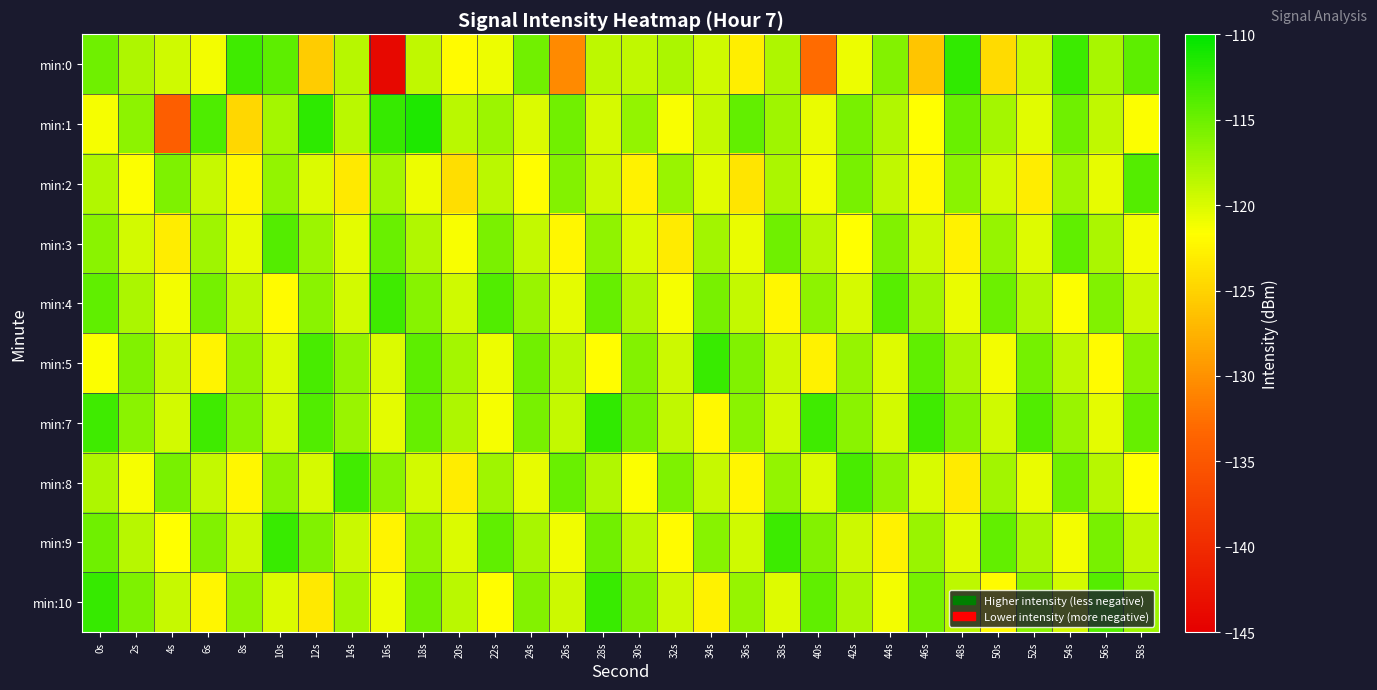

Reading right to left, extract all data points from this chart.

min:0: 58s=-114.3	56s=-117.8	54s=-112.7	52s=-119.2	50s=-124.4	48s=-112.3	46s=-126.0	44s=-116.1	42s=-120.9	40s=-132.9	38s=-118.0	36s=-122.9	34s=-119.4	32s=-117.9	30s=-118.8	28s=-118.7	26s=-130.6	24s=-115.3	22s=-120.8	20s=-122.0	18s=-118.9	16s=-144.0	14s=-118.4	12s=-125.4	10s=-114.3	8s=-112.9	6s=-121.2	4s=-119.5	2s=-118.0	0s=-115.1
min:1: 58s=-121.5	56s=-118.8	54s=-115.1	52s=-120.3	50s=-117.6	48s=-114.9	46s=-121.7	44s=-118.2	42s=-115.5	40s=-120.8	38s=-117.3	36s=-114.6	34s=-118.9	32s=-121.4	30s=-116.7	28s=-119.8	26s=-115.3	24s=-120.1	22s=-117.2	20s=-118.5	18s=-111.4	16s=-112.5	14s=-118.6	12s=-112.1	10s=-117.6	8s=-124.7	6s=-113.7	4s=-134.2	2s=-116.5	0s=-121.3
min:2: 58s=-113.9	56s=-120.6	54s=-117.3	52s=-123.0	50s=-119.7	48s=-116.4	46s=-122.1	44s=-118.8	42s=-115.5	40s=-121.2	38s=-117.9	36s=-123.6	34s=-120.3	32s=-117.0	30s=-122.7	28s=-119.4	26s=-116.1	24s=-121.8	22s=-118.5	20s=-124.2	18s=-120.9	16s=-117.6	14s=-123.3	12s=-120.0	10s=-116.7	8s=-122.4	6s=-119.1	4s=-115.8	2s=-121.5	0s=-118.2
min:3: 58s=-121.1	56s=-117.8	54s=-114.5	52s=-120.2	50s=-116.9	48s=-122.6	46s=-119.3	44s=-116.0	42s=-121.7	40s=-118.4	38s=-115.1	36s=-120.8	34s=-117.5	32s=-123.2	30s=-119.9	28s=-116.6	26s=-122.3	24s=-119.0	22s=-115.7	20s=-121.4	18s=-118.1	16s=-114.8	14s=-120.5	12s=-117.2	10s=-113.9	8s=-120.6	6s=-117.3	4s=-123.0	2s=-119.7	0s=-116.4
min:4: 58s=-119.2	56s=-115.9	54s=-121.6	52s=-118.3	50s=-115.0	48s=-120.7	46s=-117.4	44s=-114.1	42s=-119.8	40s=-116.5	38s=-122.2	36s=-118.9	34s=-115.6	32s=-121.3	30s=-118.0	28s=-114.7	26s=-120.4	24s=-117.1	22s=-113.8	20s=-119.5	18s=-116.2	16s=-112.9	14s=-119.6	12s=-116.3	10s=-122.0	8s=-118.7	6s=-115.4	4s=-121.1	2s=-117.8	0s=-114.5
min:5: 58s=-116.3	56s=-122.0	54s=-118.7	52s=-115.4	50s=-121.1	48s=-117.8	46s=-114.5	44s=-120.2	42s=-116.9	40s=-122.6	38s=-119.3	36s=-116.0	34s=-112.7	32s=-119.4	30s=-116.1	28s=-121.8	26s=-118.5	24s=-115.2	22s=-120.9	20s=-117.6	18s=-114.3	16s=-120.0	14s=-116.7	12s=-113.4	10s=-120.1	8s=-116.8	6s=-122.5	4s=-119.2	2s=-115.9	0s=-121.6
min:7: 58s=-114.7	56s=-120.4	54s=-117.1	52s=-113.8	50s=-119.5	48s=-116.2	46s=-112.9	44s=-119.6	42s=-116.3	40s=-113.0	38s=-119.7	36s=-116.4	34s=-122.1	32s=-118.8	30s=-115.5	28s=-112.2	26s=-118.9	24s=-115.6	22s=-121.3	20s=-118.0	18s=-114.7	16s=-120.4	14s=-117.1	12s=-113.8	10s=-119.5	8s=-116.2	6s=-112.9	4s=-119.6	2s=-116.3	0s=-113.0
min:8: 58s=-121.7	56s=-118.4	54s=-115.1	52s=-120.8	50s=-117.5	48s=-123.2	46s=-119.9	44s=-116.6	42s=-113.3	40s=-120.0	38s=-116.7	36s=-122.4	34s=-119.1	32s=-115.8	30s=-121.5	28s=-118.2	26s=-114.9	24s=-120.6	22s=-117.3	20s=-123.0	18s=-119.7	16s=-116.4	14s=-113.1	12s=-119.8	10s=-116.5	8s=-122.2	6s=-118.9	4s=-115.6	2s=-121.3	0s=-118.0
min:9: 58s=-118.8	56s=-115.5	54s=-121.2	52s=-117.9	50s=-114.6	48s=-120.3	46s=-117.0	44s=-122.7	42s=-119.4	40s=-116.1	38s=-112.8	36s=-119.5	34s=-116.2	32s=-121.9	30s=-118.6	28s=-115.3	26s=-121.0	24s=-117.7	22s=-114.4	20s=-120.1	18s=-116.8	16s=-122.5	14s=-119.2	12s=-115.9	10s=-112.6	8s=-119.3	6s=-116.0	4s=-121.7	2s=-118.4	0s=-115.1
min:10: 58s=-117.2	56s=-113.9	54s=-119.6	52s=-116.3	50s=-122.0	48s=-118.7	46s=-115.4	44s=-121.1	42s=-117.8	40s=-114.5	38s=-120.2	36s=-116.9	34s=-122.6	32s=-119.3	30s=-116.0	28s=-112.7	26s=-119.4	24s=-116.1	22s=-121.8	20s=-118.5	18s=-115.2	16s=-120.9	14s=-117.6	12s=-123.3	10s=-120.0	8s=-116.7	6s=-122.4	4s=-119.1	2s=-115.8	0s=-112.5